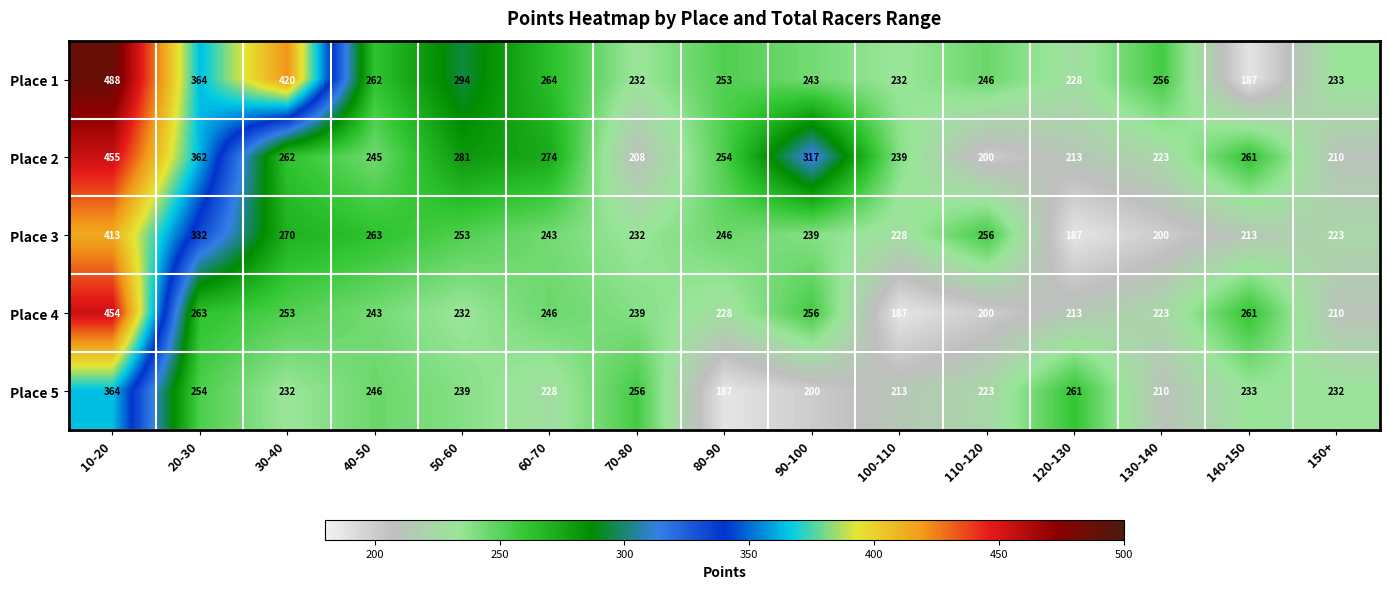

Which series changed the most between 20-30 and 80-90?

Place 1